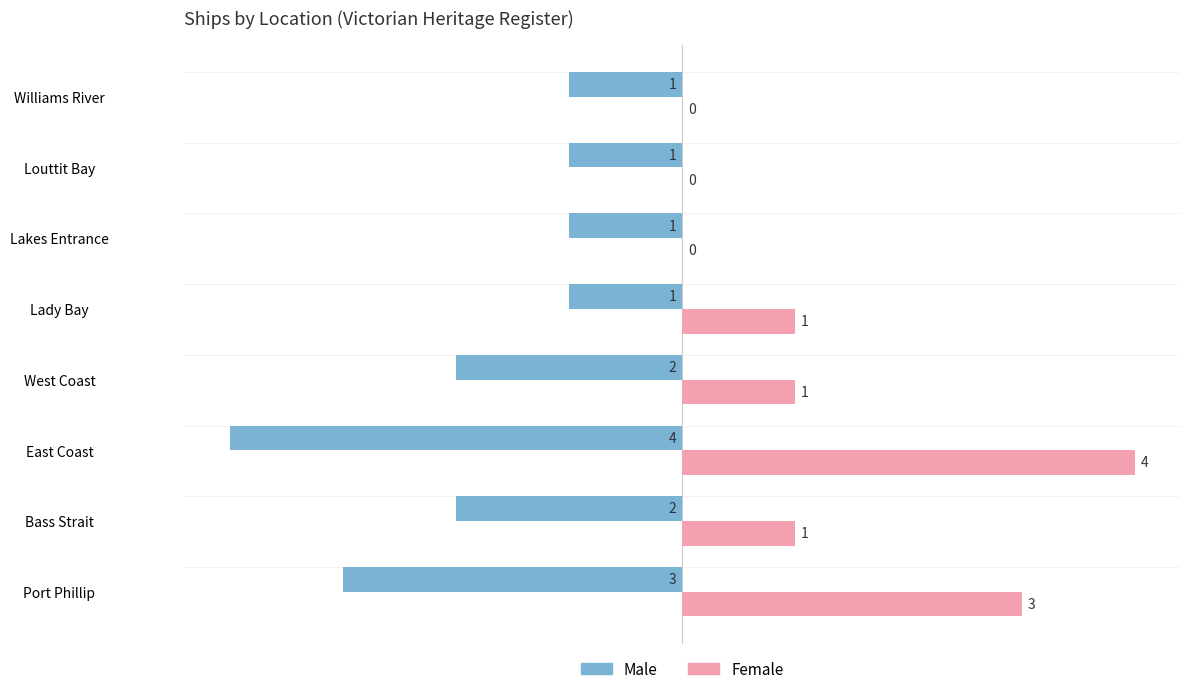

How many distinct data groups are displayed?

2